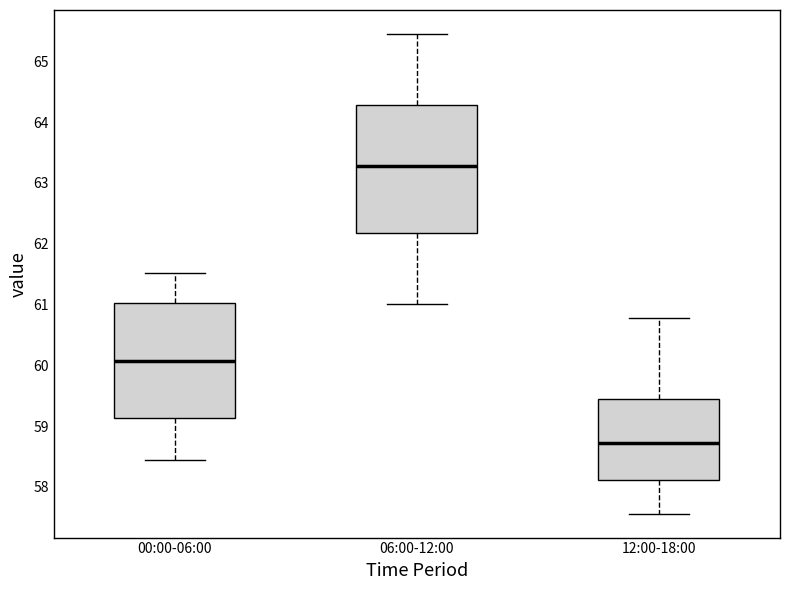

Reading left to right, transcribe this box plot: for each box, give where its median line is, the range the box spans, and where its two whiskers end, as read against the y-axis. The values are not printed on the chart, so give them approximately, as read against the axis.

00:00-06:00: median 60.1, box 59.1 to 61.0, whiskers 58.5 to 61.5
06:00-12:00: median 63.3, box 62.2 to 64.3, whiskers 61.0 to 65.5
12:00-18:00: median 58.7, box 58.1 to 59.5, whiskers 57.6 to 60.8